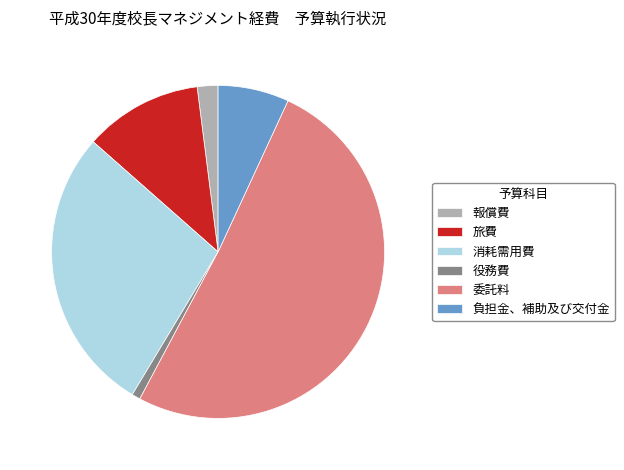

True or false: 委託料 accounts for 51% of the total.

True